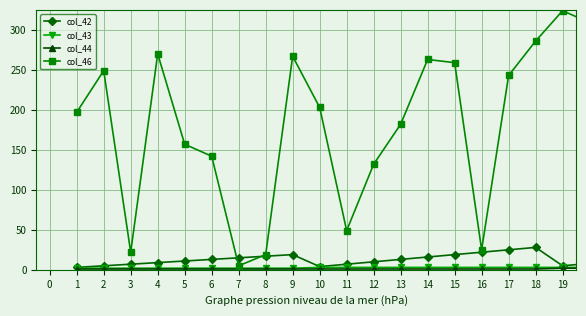

Which series has the largest total across all categories?

col_46